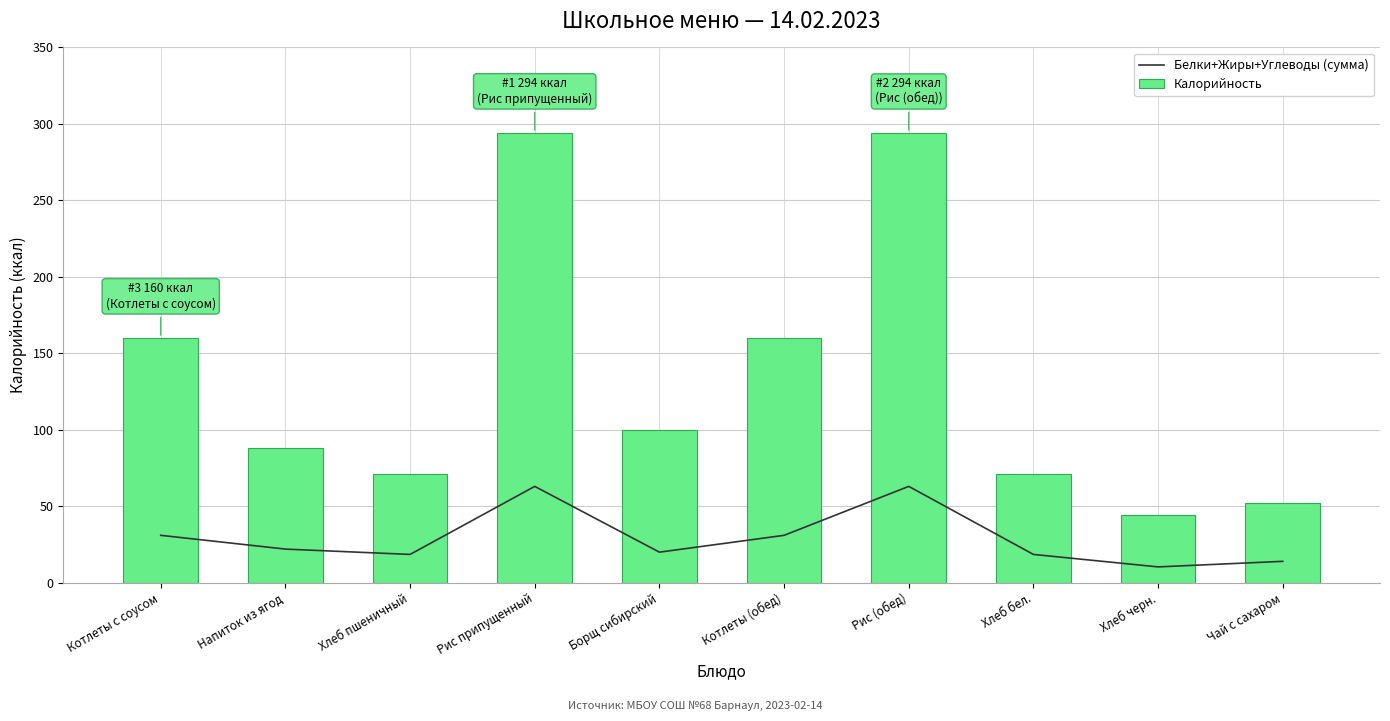

What is the spread (max minus min) of values at Хлеб пшеничный?

52.5